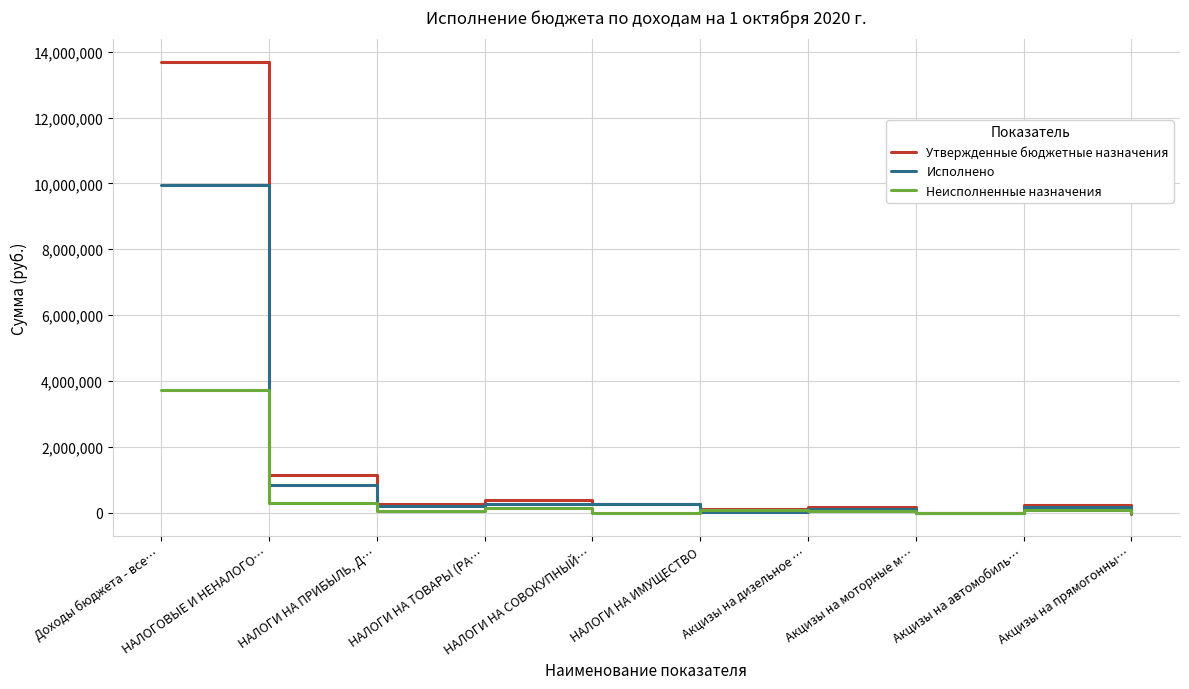

Does the chart display data point markers on the line(s)?

No